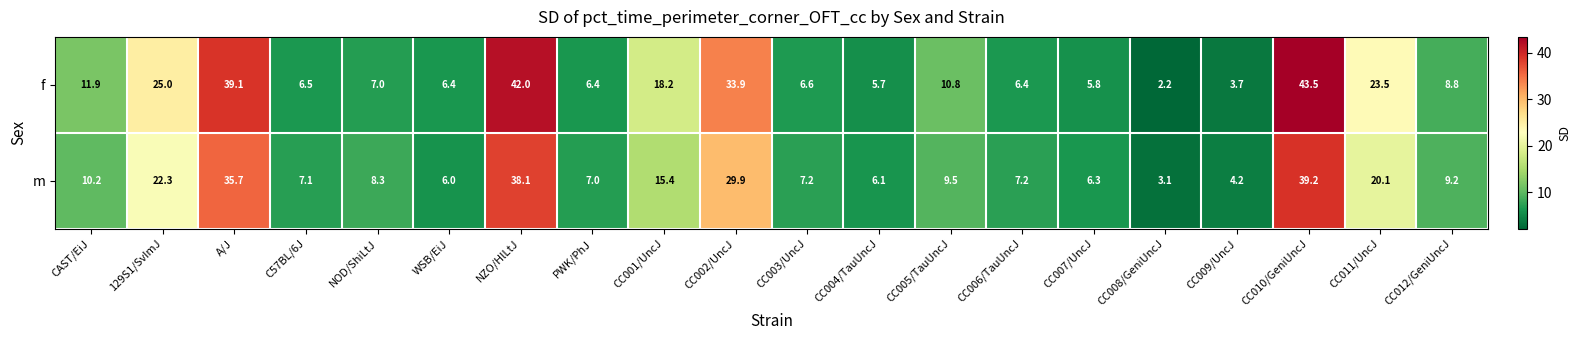

True or false: m has a value of 13.1 at CC010/GeniUncJ.

False